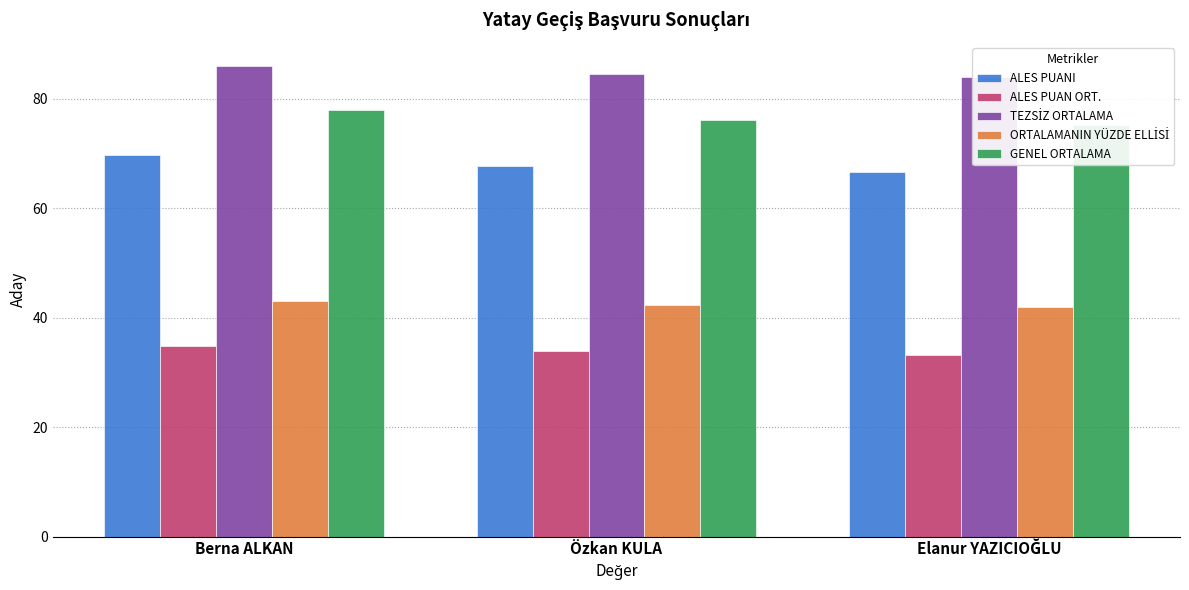

At how many categories does at least one series exceed 71?

3